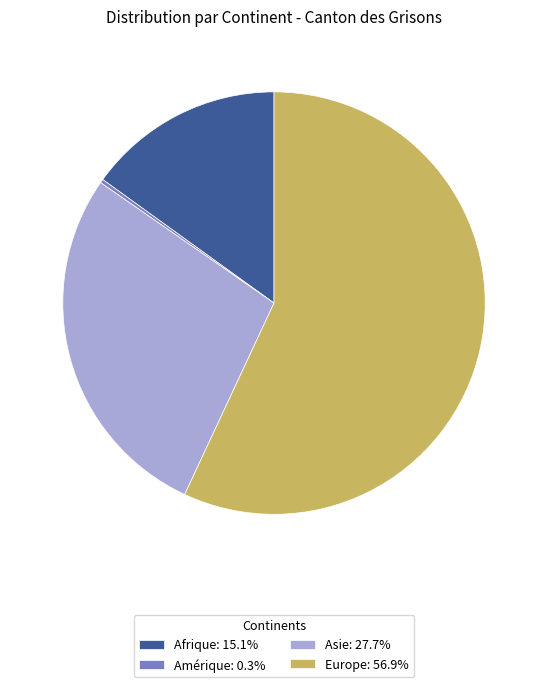

How many segments does this pie chart have?

4